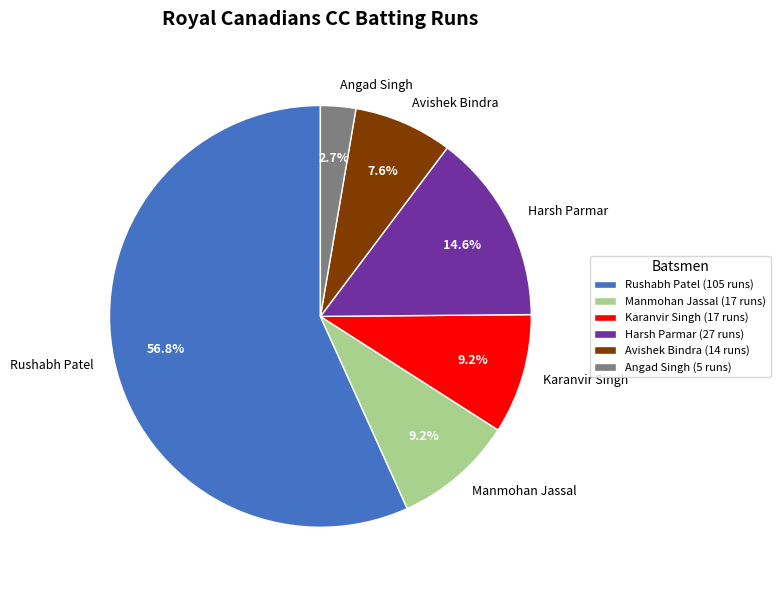

To the nearest percent, what is the difference between the Harsh Parmar and Karanvir Singh slice percentages?

5%